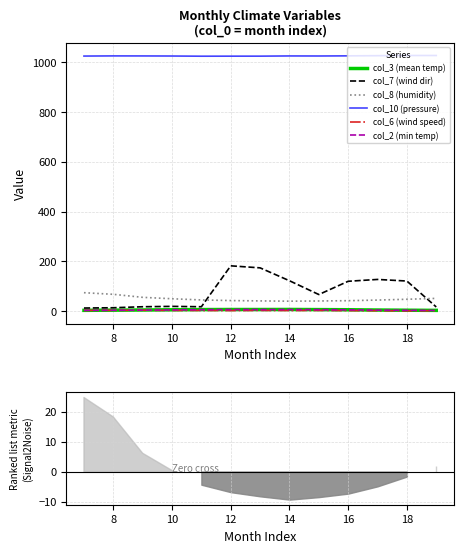

True or false: col_8 (humidity) and col_10 (pressure) cross at least once.

False